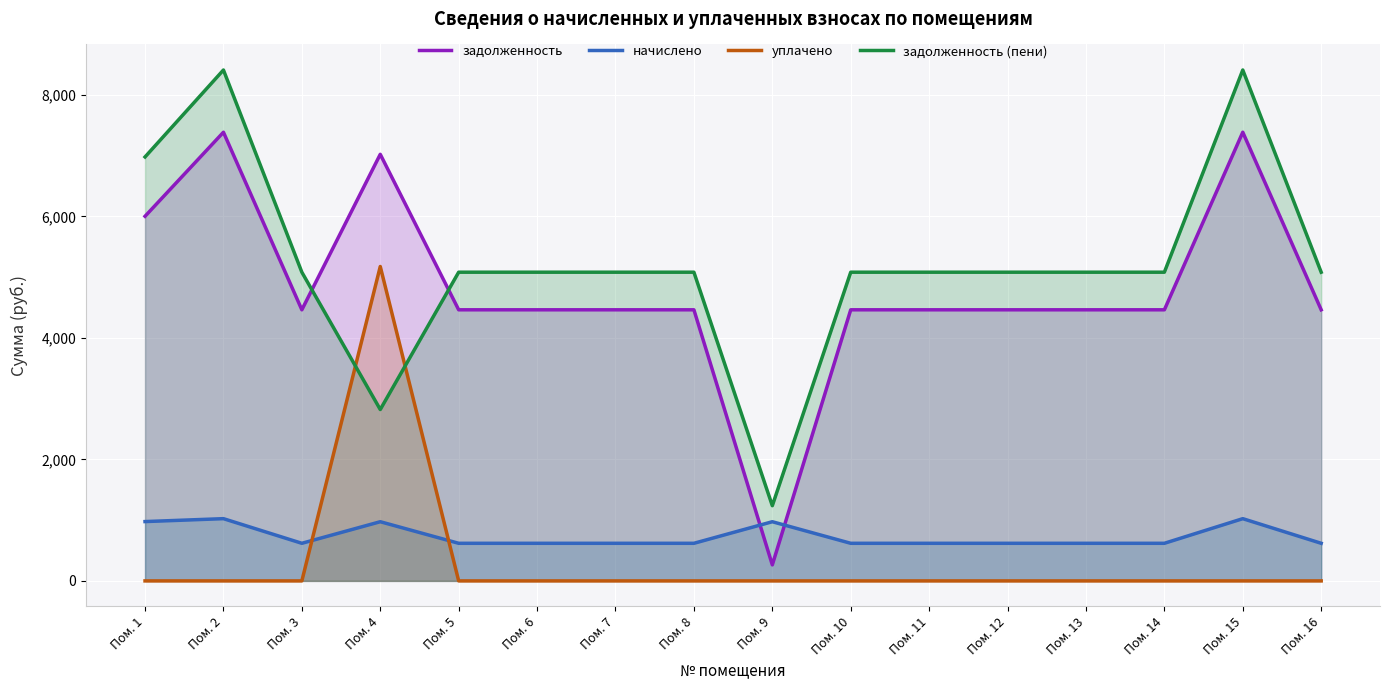

Which label corresponds to the largest value in the chart?

Пом. 2